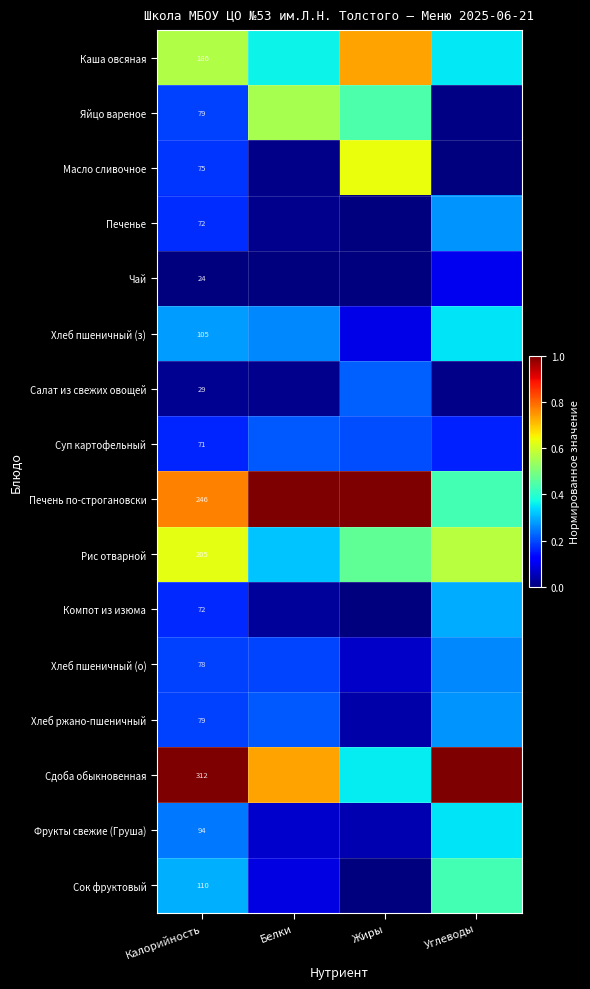

At how many categories does at least one series exceed 0?

4